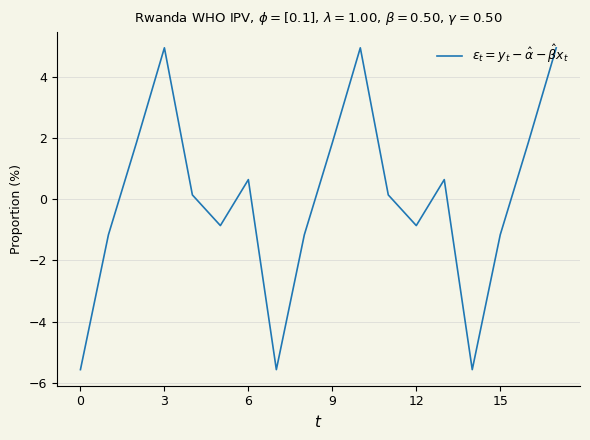

What is the smallest value displayed?

-5.6